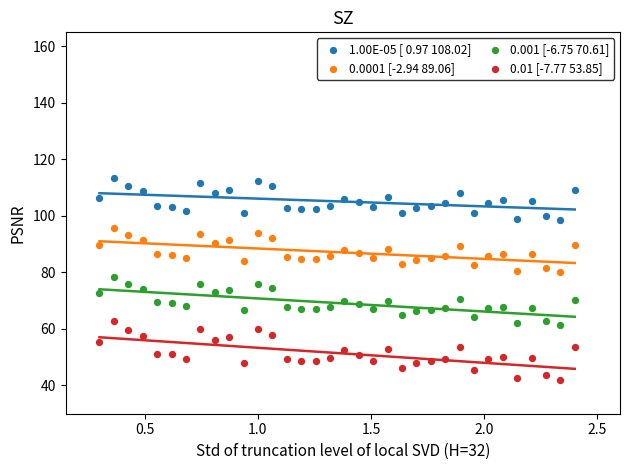

What are all the series names shown in the legend?

1.00E-05 [ 0.97 108.02], 0.0001 [-2.94 89.06], 0.001 [-6.75 70.61], 0.01 [-7.77 53.85]